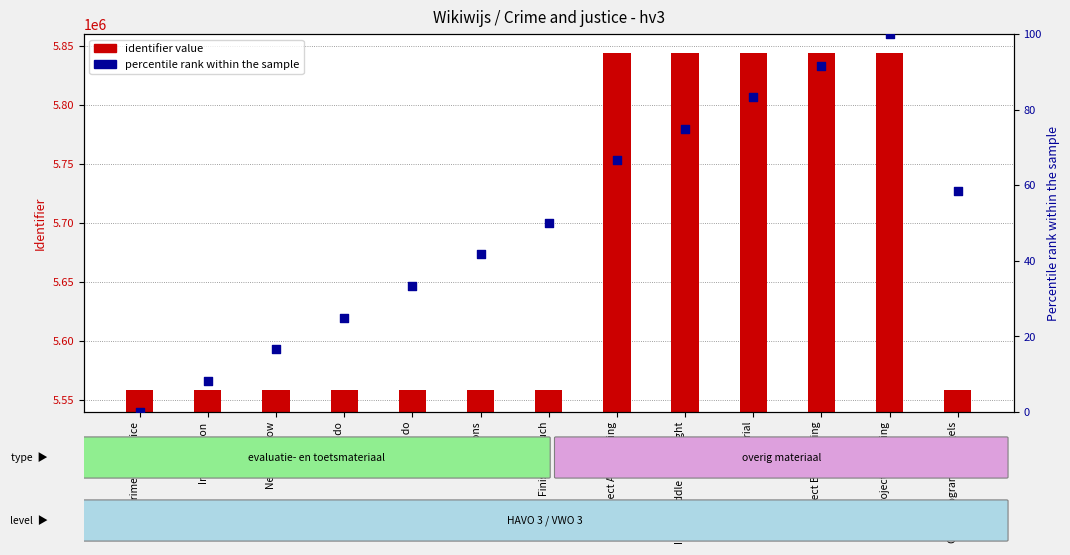

Which series has the largest Y range (max minus min)?

identifier value